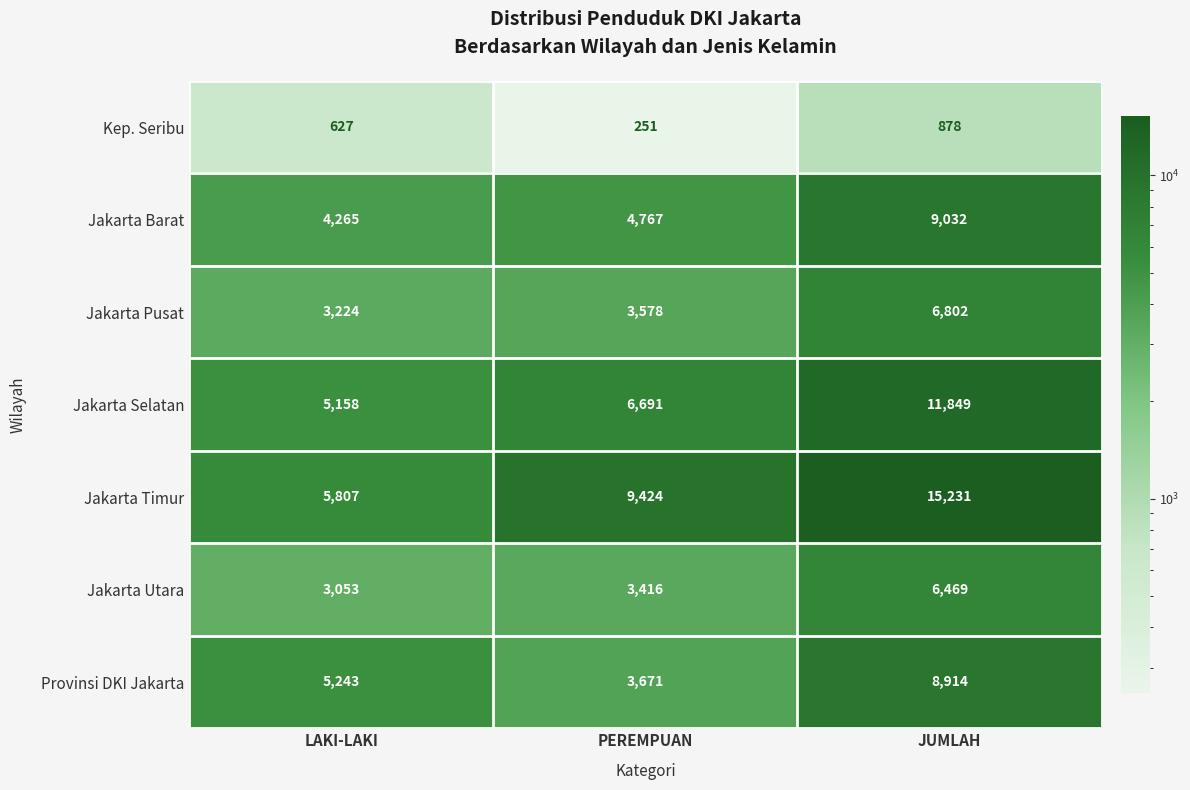

Which category has the highest value across all series?

JUMLAH